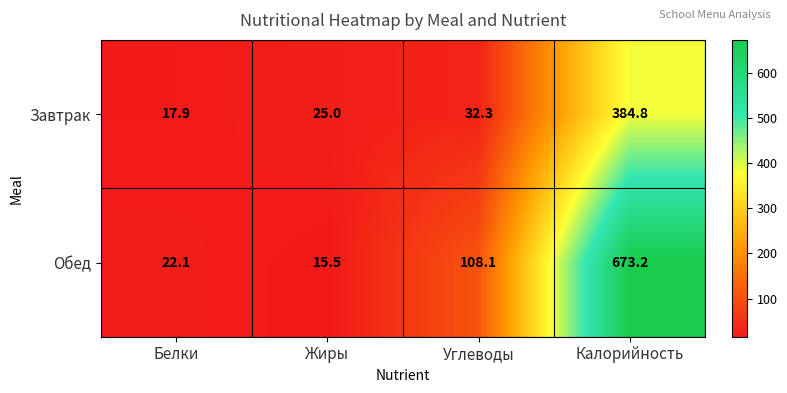

Rank the series at Углеводы from highest to lowest value.

Обед, Завтрак